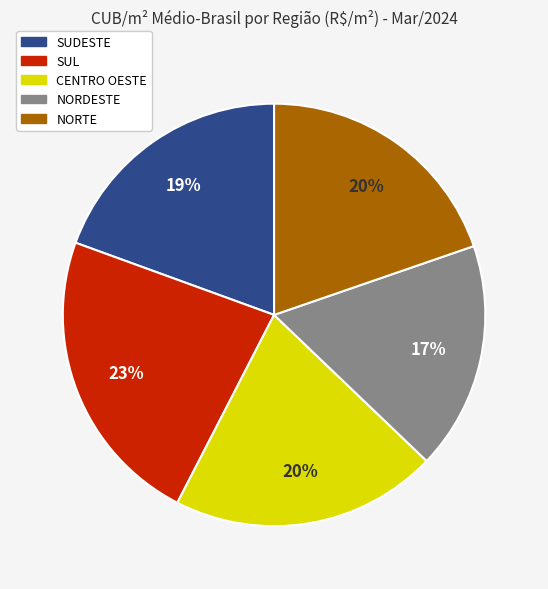

Do SUL and NORTE together represent more than half of the pie?

No